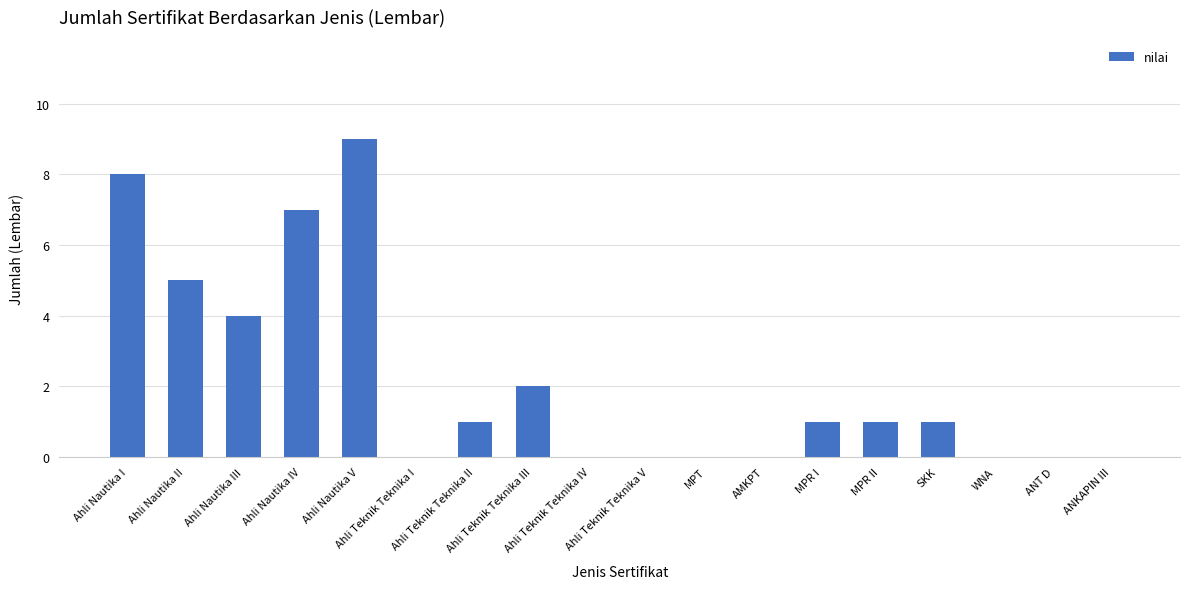

At which label does the data first exceed 1?

Ahli Nautika I